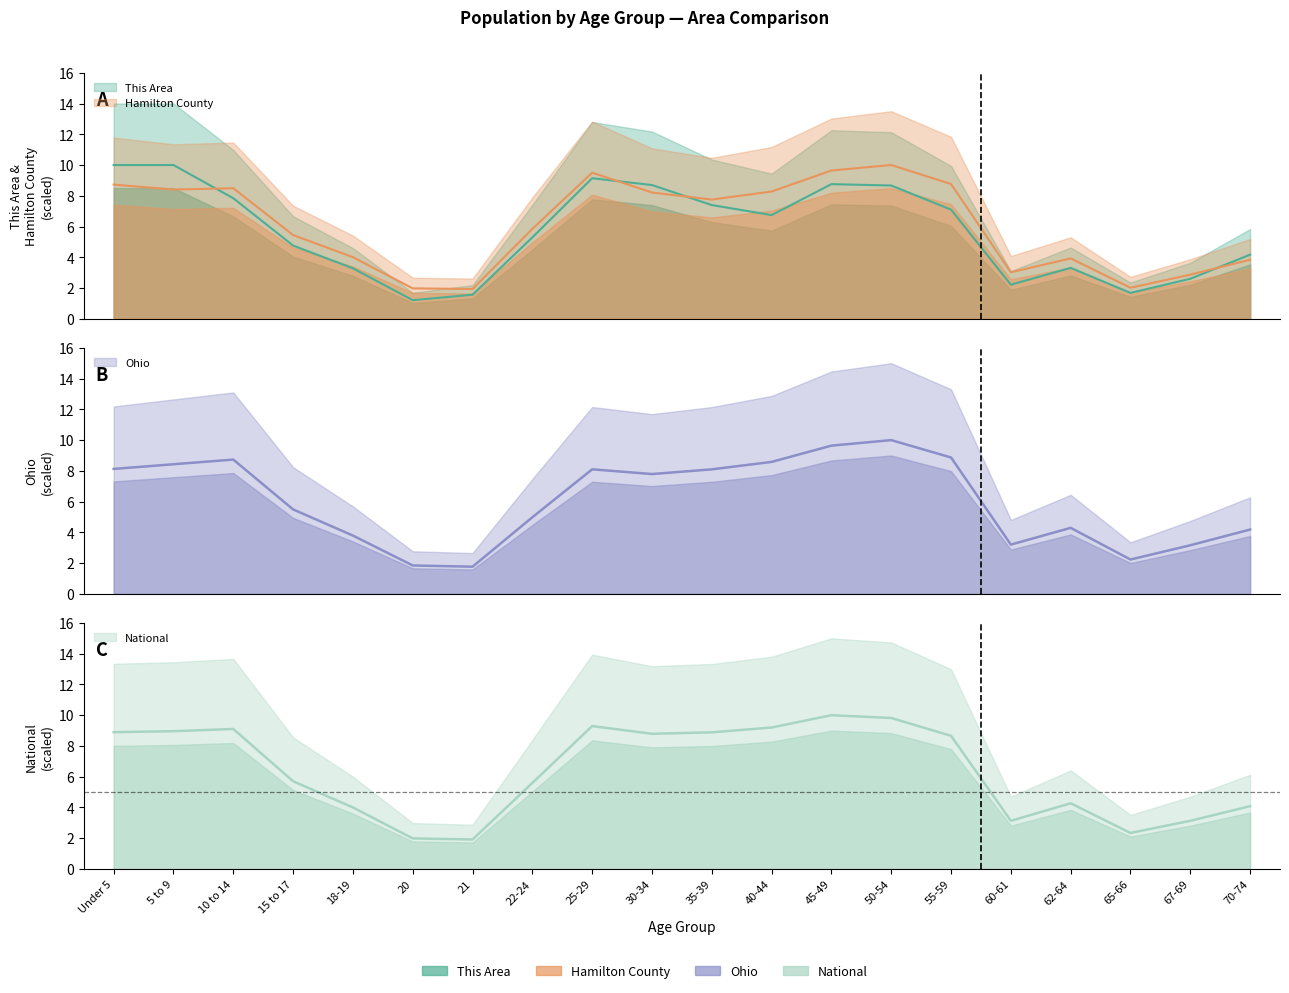

Reading right to left, extract all data points from this chart.

This Area: 4.2	2.6	1.7	3.3	2.2	7.1	8.7	8.8	6.7	7.4	8.7	9.1	5.3	1.6	1.2	3.3	4.8	7.8	10.0	10.0
Hamilton County: 3.8	2.9	2.0	3.9	3.0	8.8	10.0	9.6	8.3	7.8	8.2	9.5	5.8	1.9	2.0	4.0	5.4	8.5	8.4	8.7
Ohio: 4.2	3.2	2.2	4.3	3.2	8.9	10.0	9.6	8.6	8.1	7.8	8.1	5.0	1.8	1.8	3.8	5.5	8.7	8.4	8.1
National: 4.1	3.1	2.3	4.3	3.1	8.7	9.8	10.0	9.2	8.9	8.8	9.3	5.6	1.9	2.0	4.0	5.7	9.1	9.0	8.9